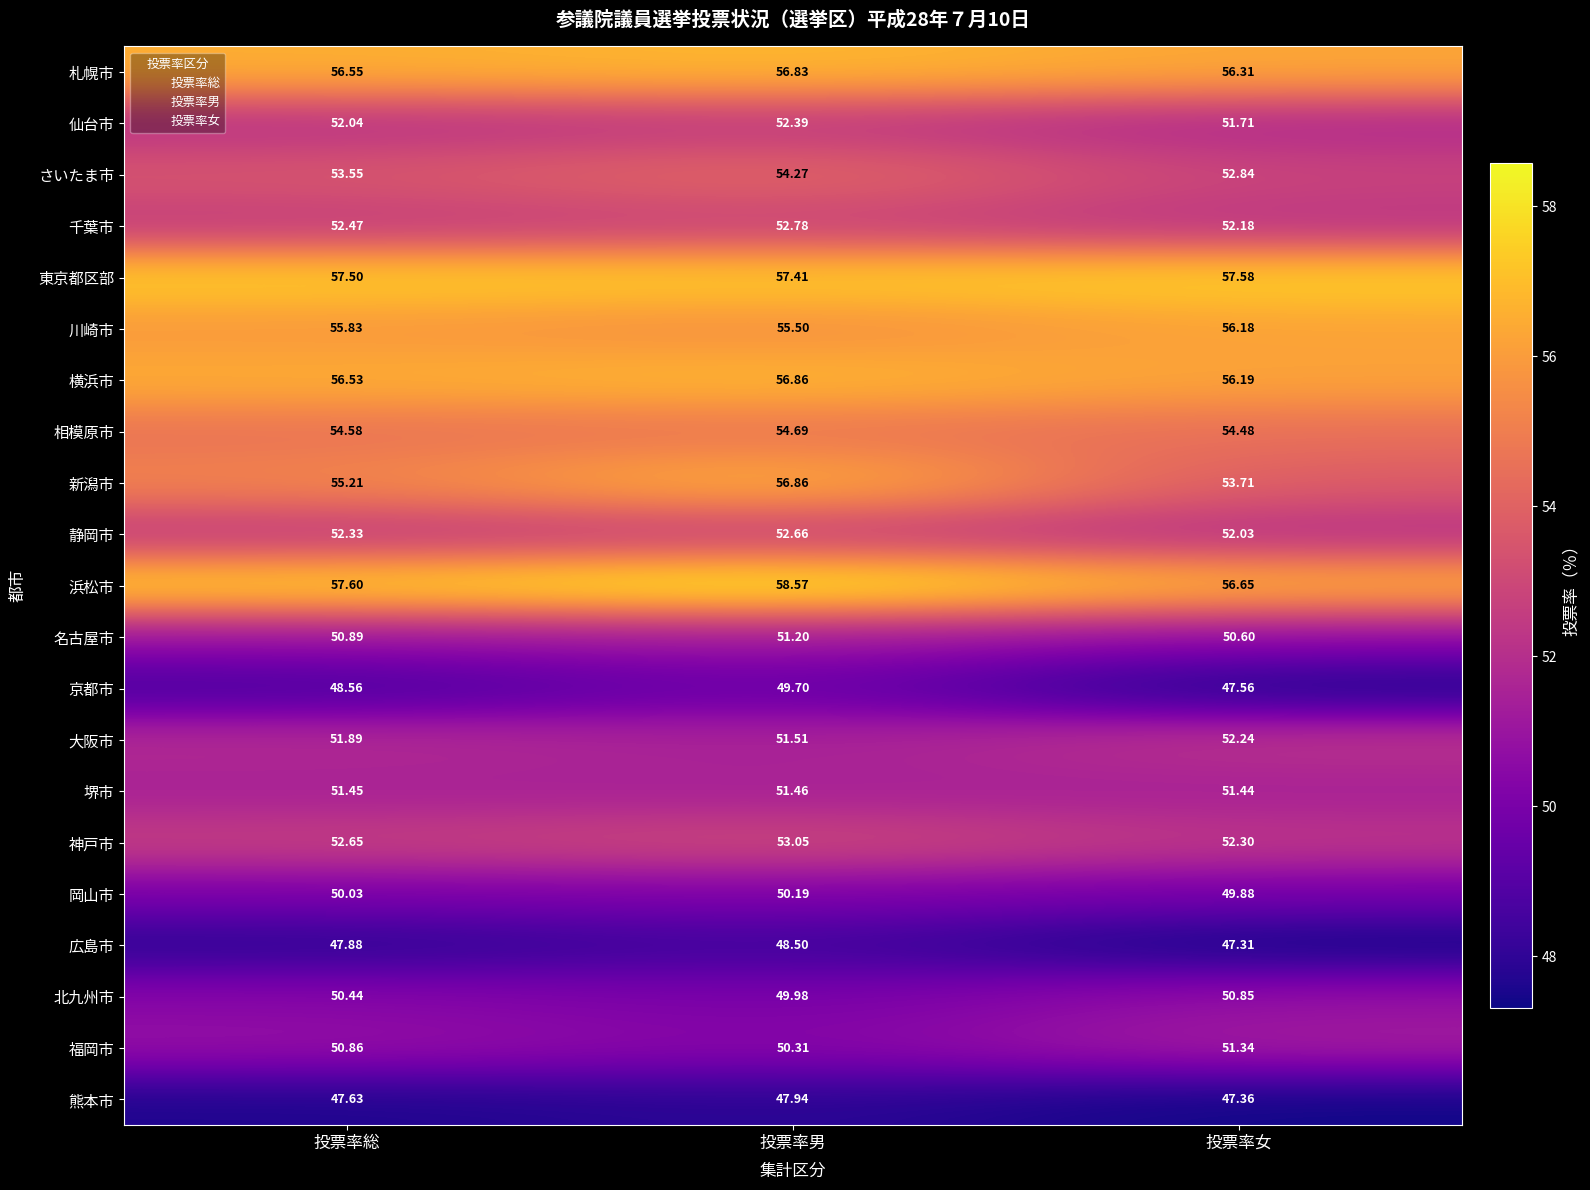

Count the number of data series in this chart.

21